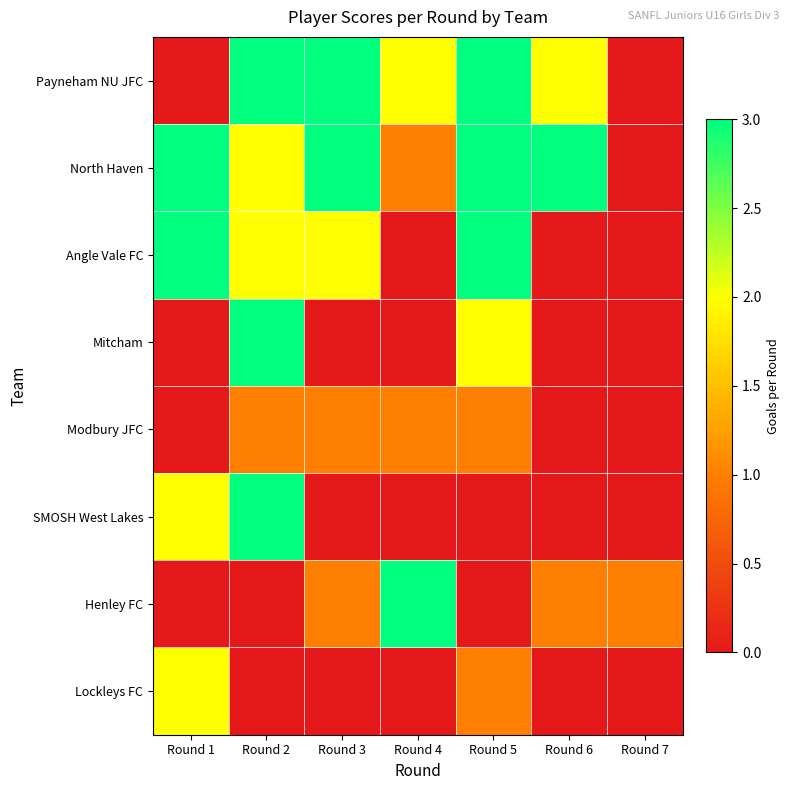

How many distinct data groups are displayed?

8